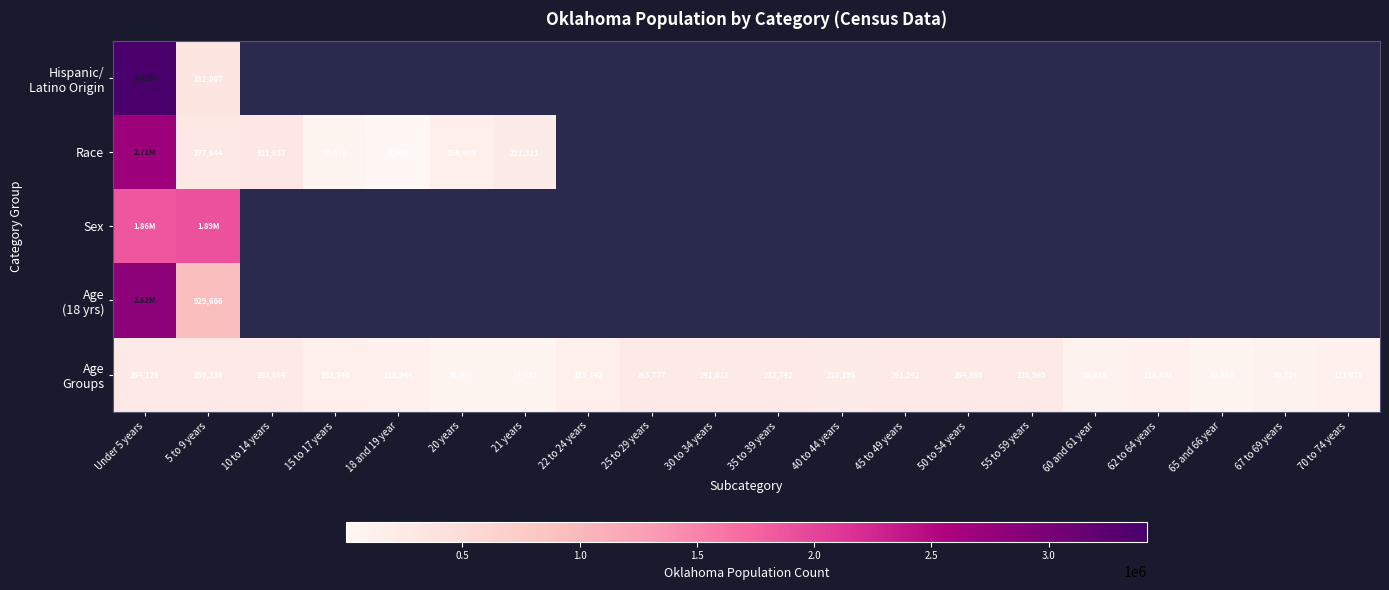

Between Under 5 years and 10 to 14 years, which series saw the biggest shift?

Race